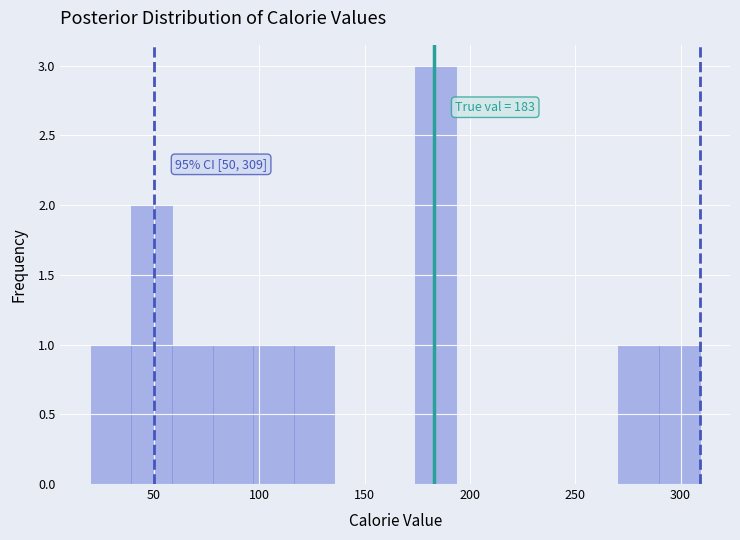

Read against the x-axis, roughly where is the centre of the tallest bar?

185